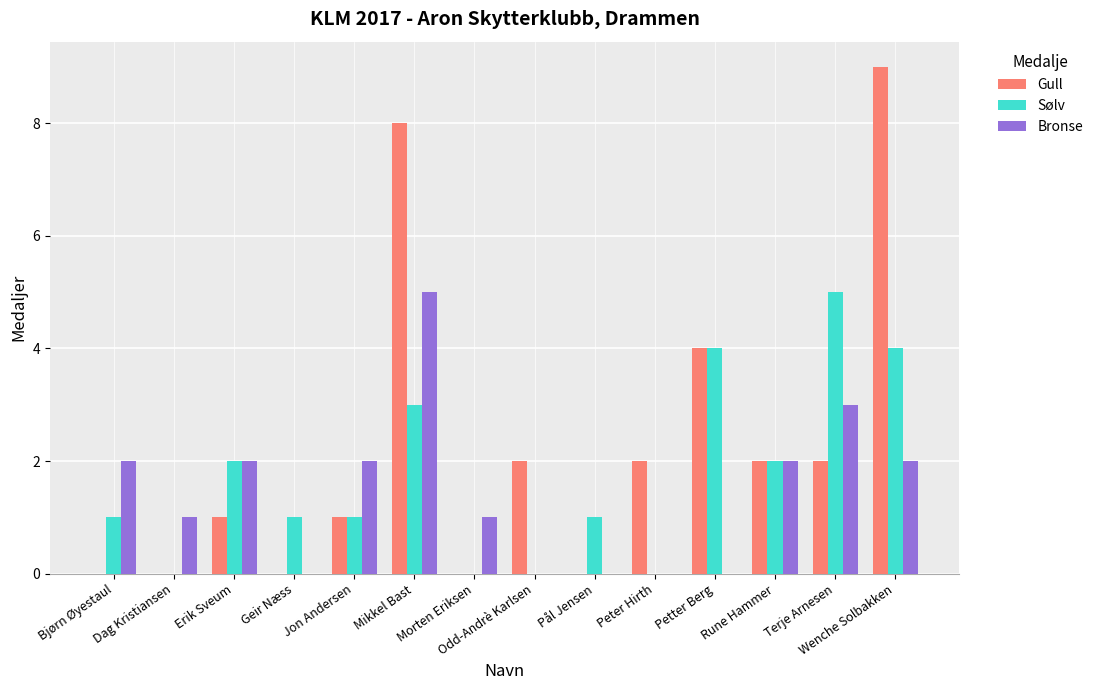

What is the average value of the Sølv series?

2